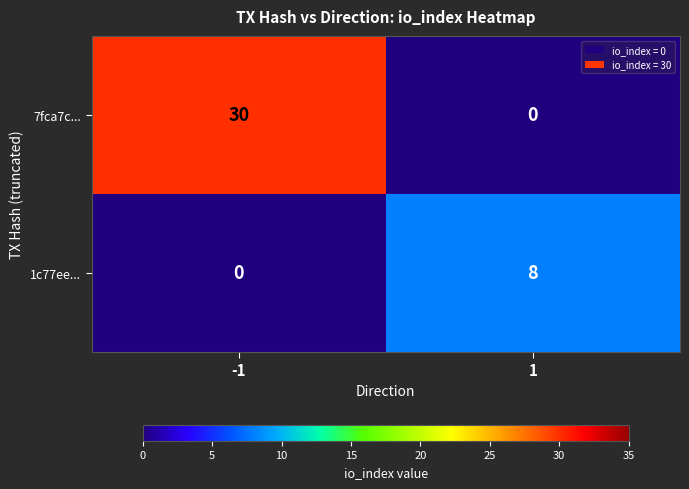

Is the value of 7fca7c... at -1 greater than the value of 1c77ee... at 1?

Yes